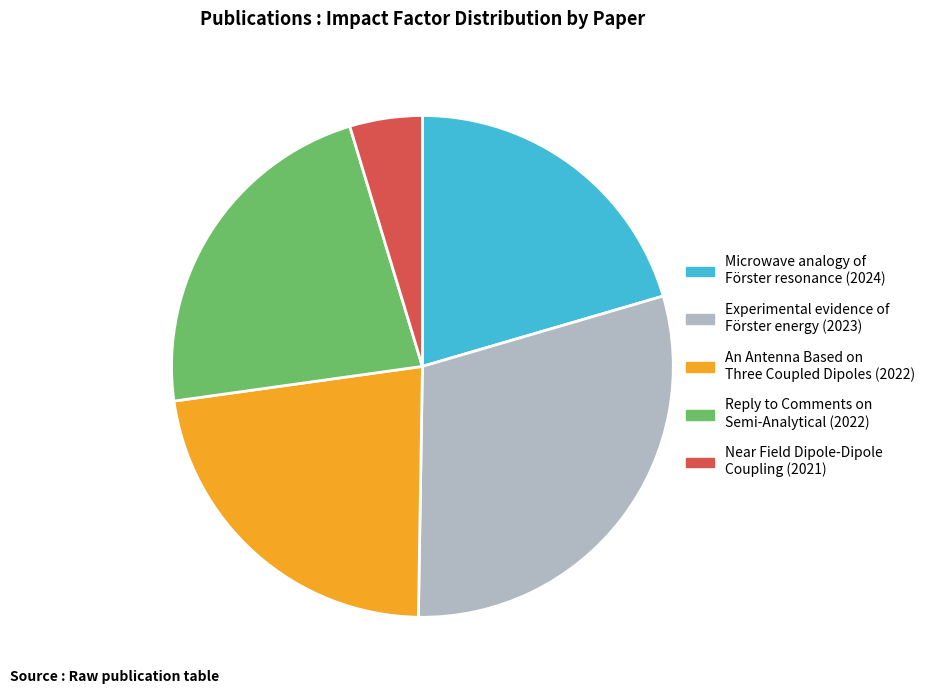

The Near Field Dipole-Dipole Coupling (2021) slice represents 5% of the pie. True or false?

True